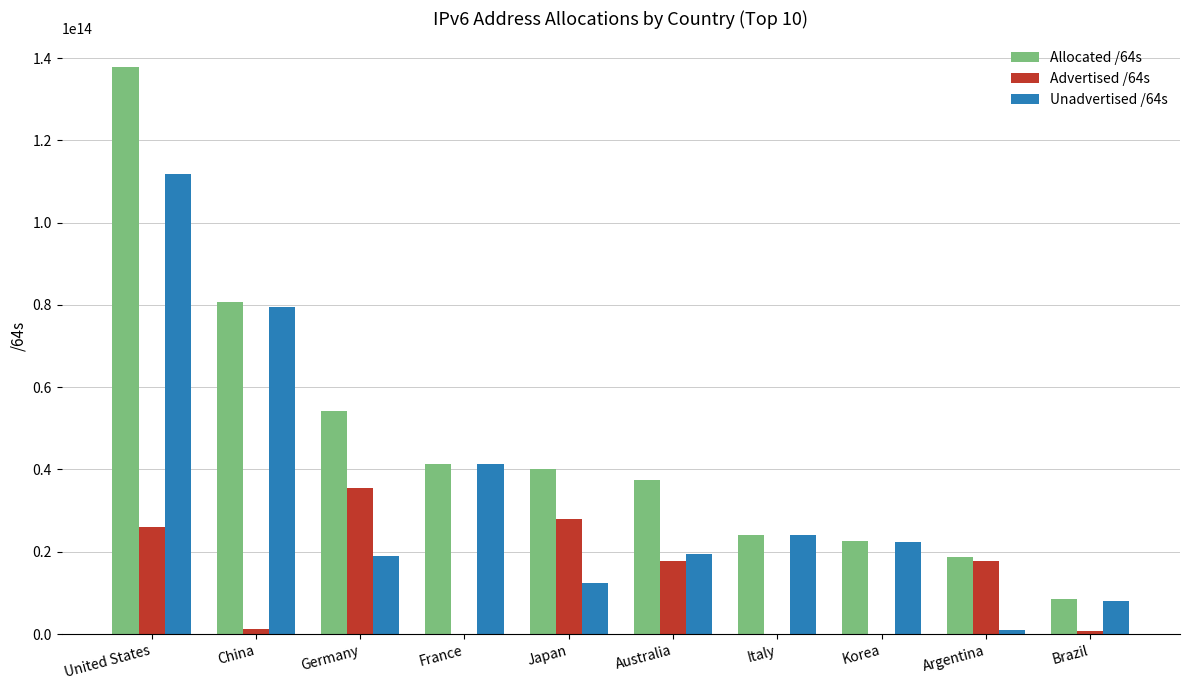

Is the value of Advertised /64s at Australia greater than the value of Unadvertised /64s at Italy?

No